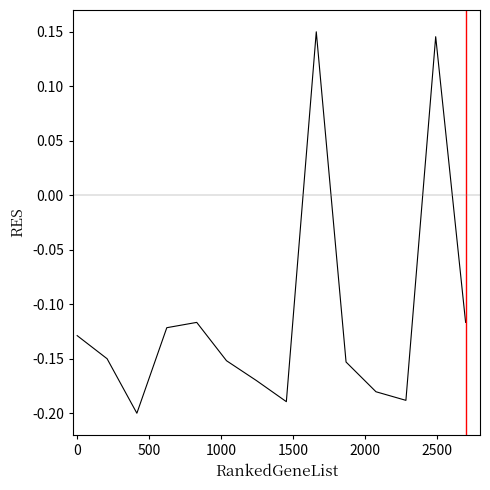

Reading left to right, extract all data points from this chart.

-0.1	-0.1	-0.2	-0.1	-0.1	-0.2	-0.2	-0.2	0.1	-0.2	-0.2	-0.2	0.1	-0.1